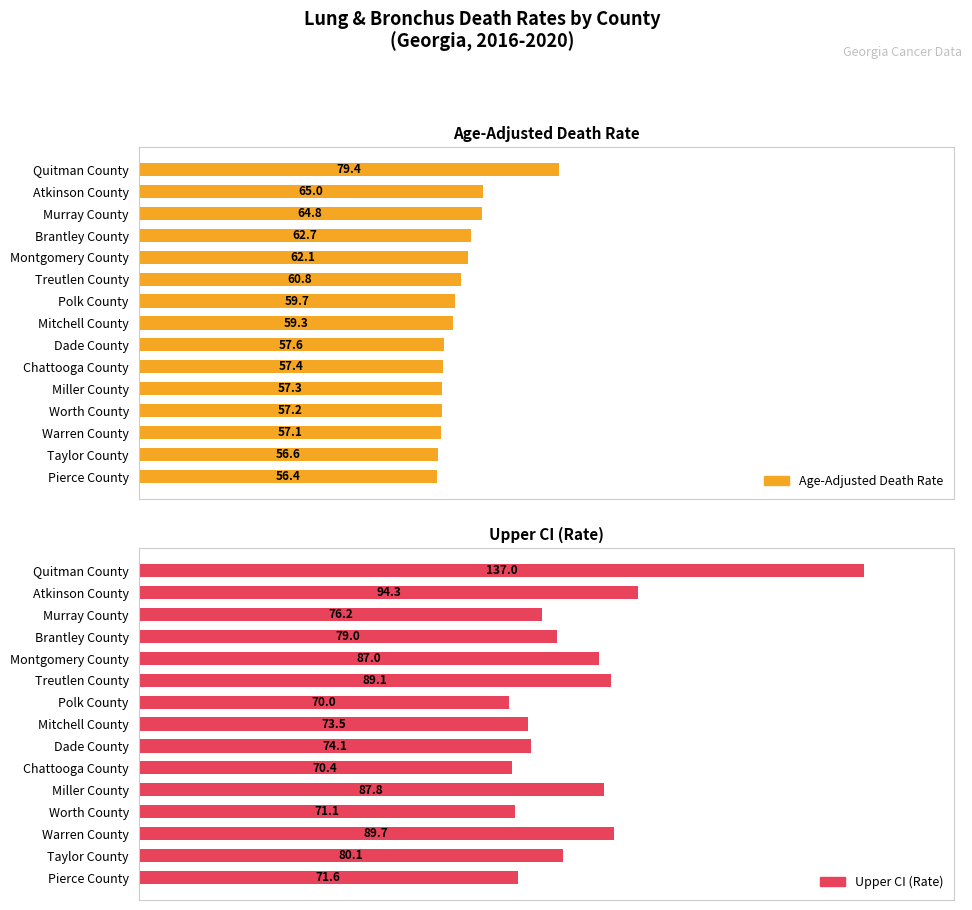

Which series has the widest spread of values?

Upper CI (Rate)